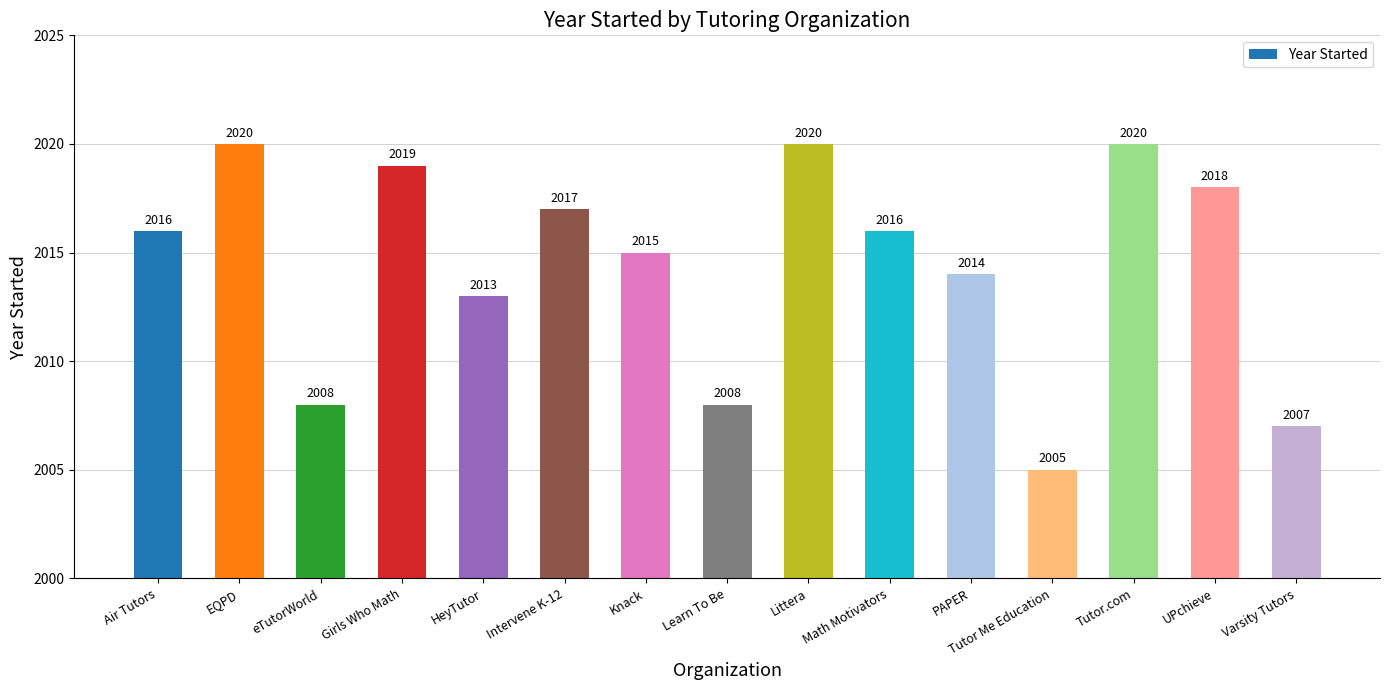

How many data points are less than 2016?

7